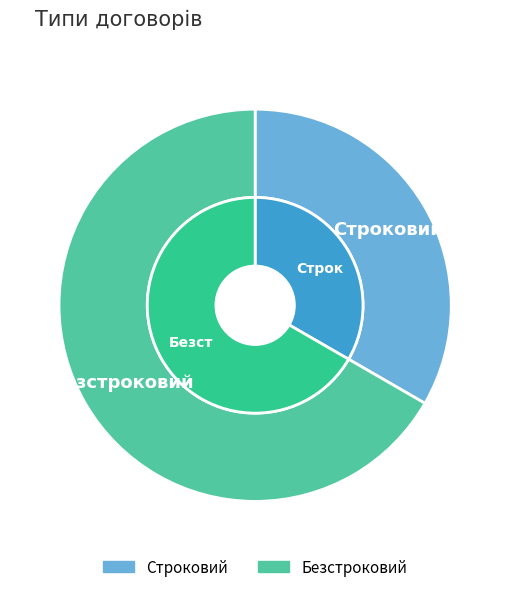

Which category has the biggest portion of the pie?

Безстроковий